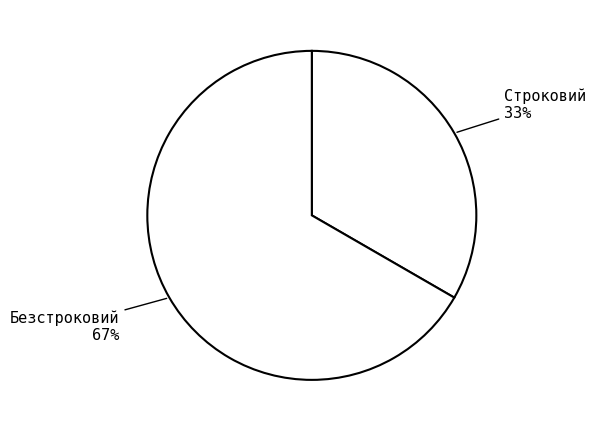

To the nearest percent, what percentage of the pie is Строковий?

33%